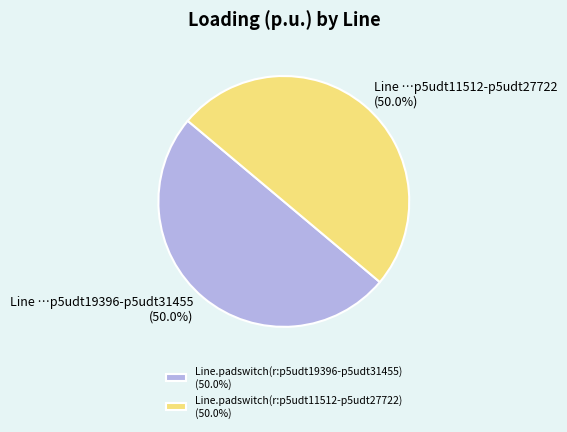

What percentage is NOT represented by Line.padswitch(r:p5udt11512-p5udt27722) (50.0%)?

50.0%